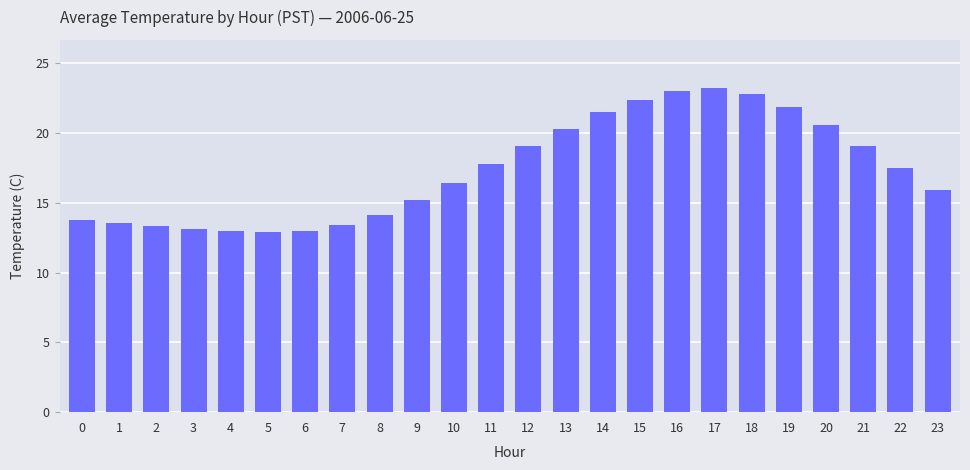

What is the maximum value shown in the chart?

23.2